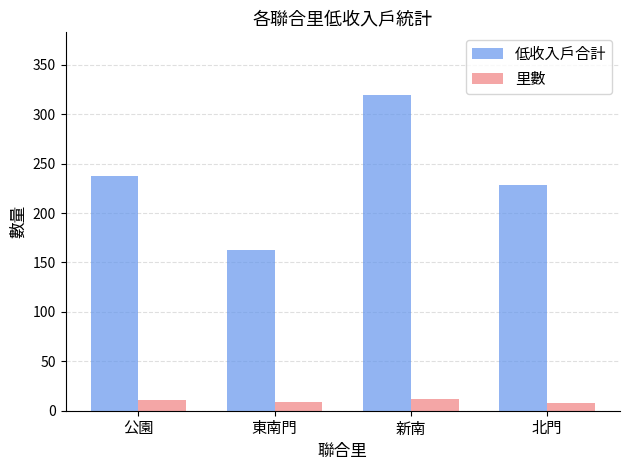

What is the label of the 4th bar from the right?

公園